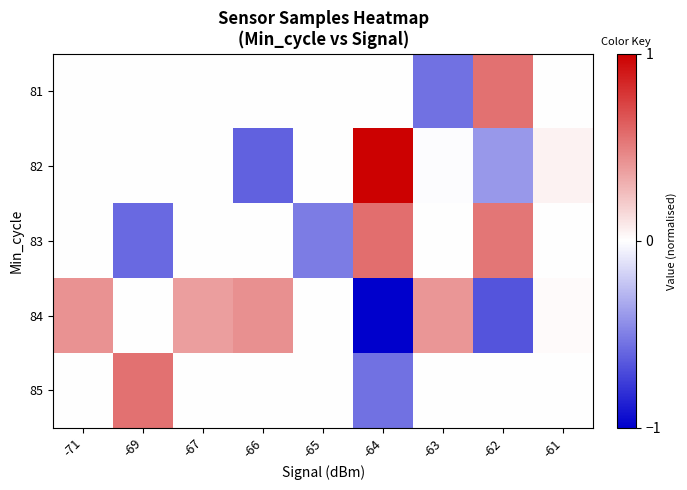

How many categories are shown in the chart?

9